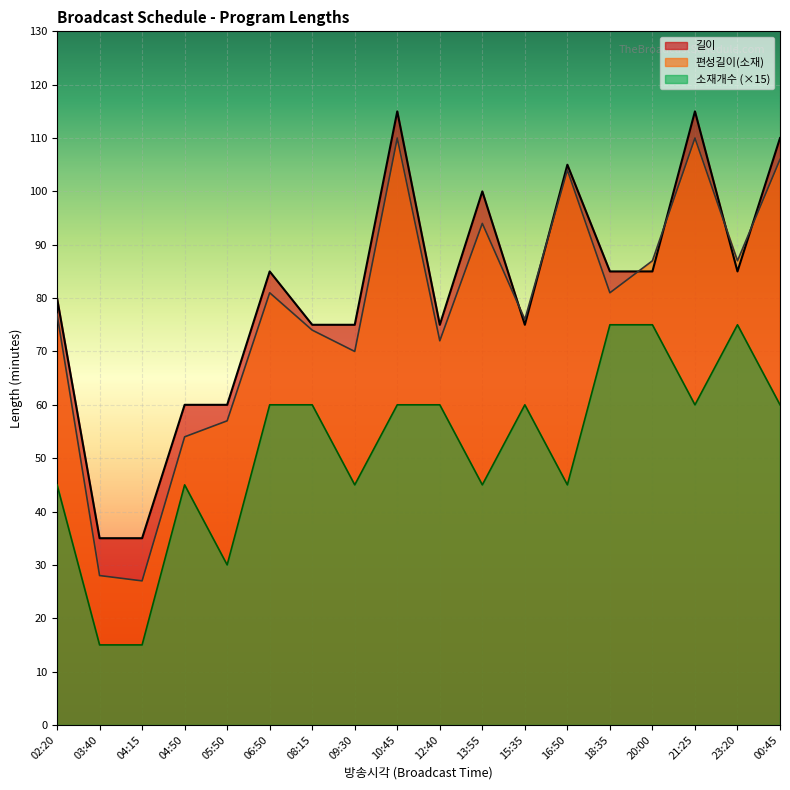

How many interior local peaks does the 길이 series have?

5